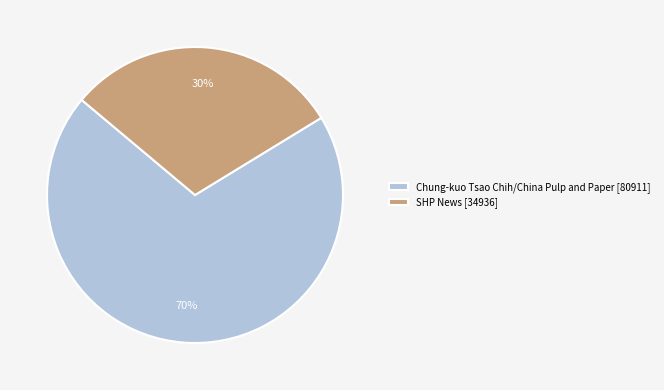

What is the smallest slice in the pie chart?

SHP News